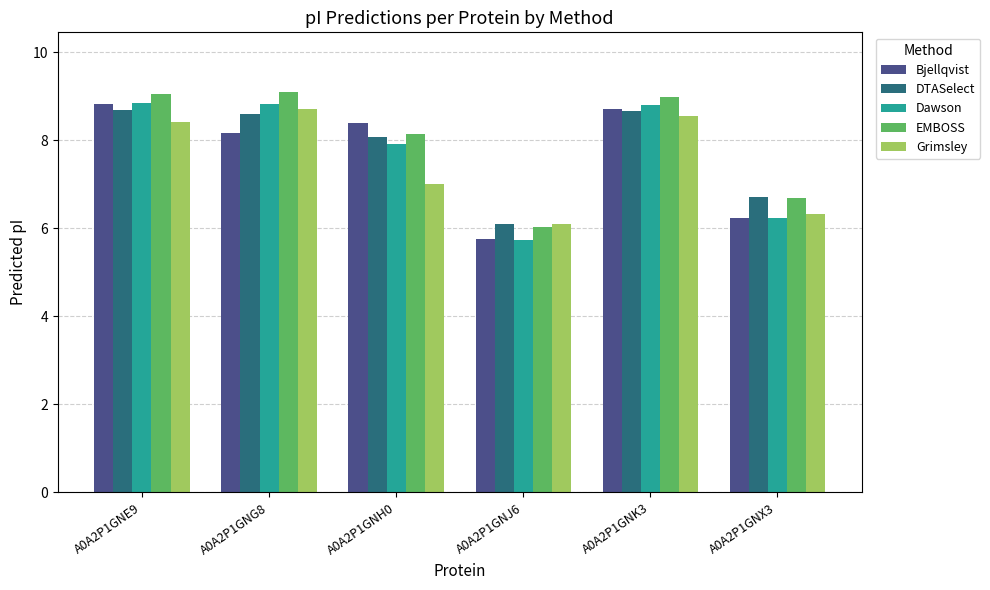

Between A0A2P1GNJ6 and A0A2P1GNK3, which series saw the biggest shift?

Dawson